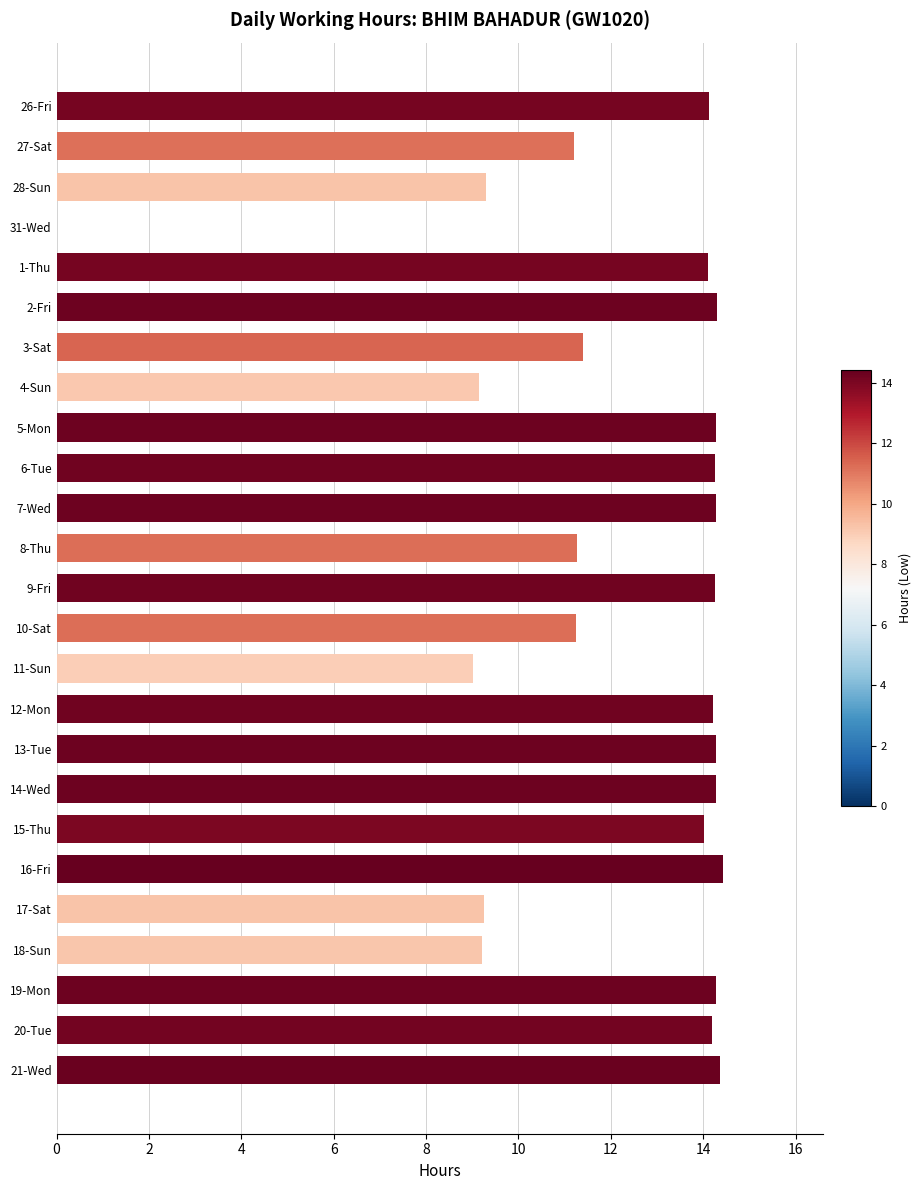

What is the sum of the values at 2-Fri and 15-Thu?

28.3